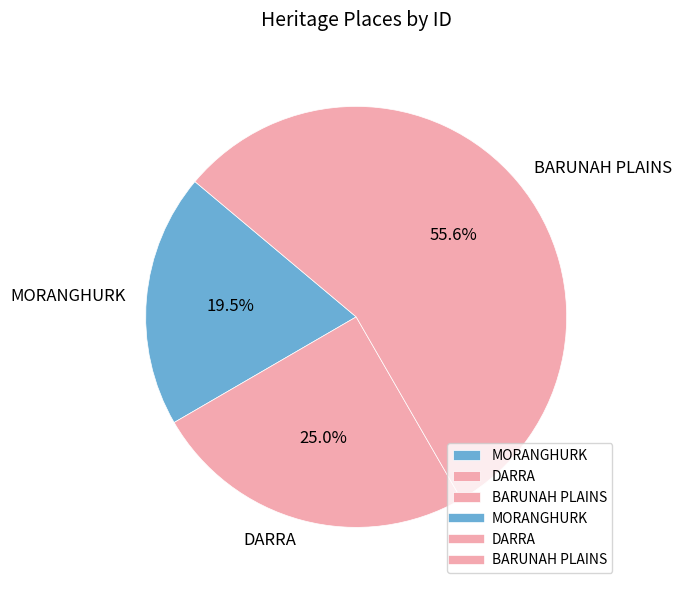

To the nearest percent, what is the average slice percentage?

33%